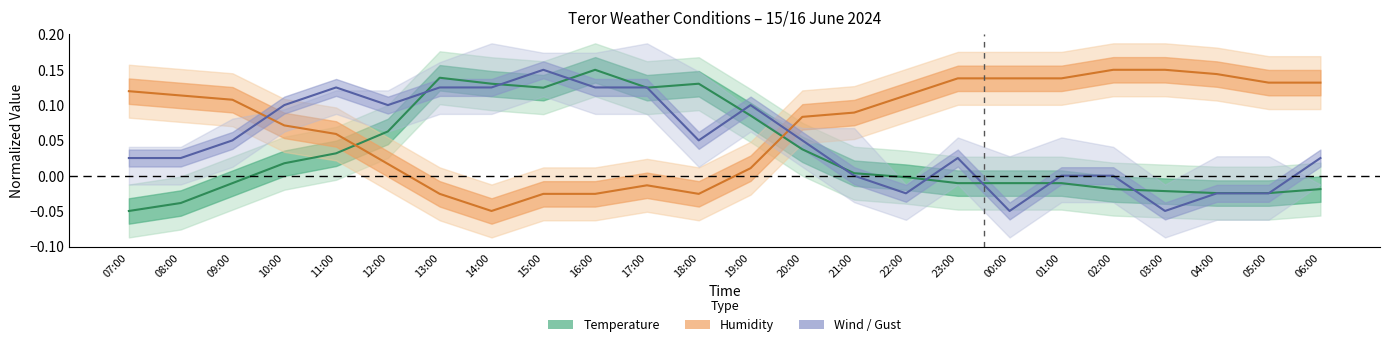

How many categories are shown in the chart?

24